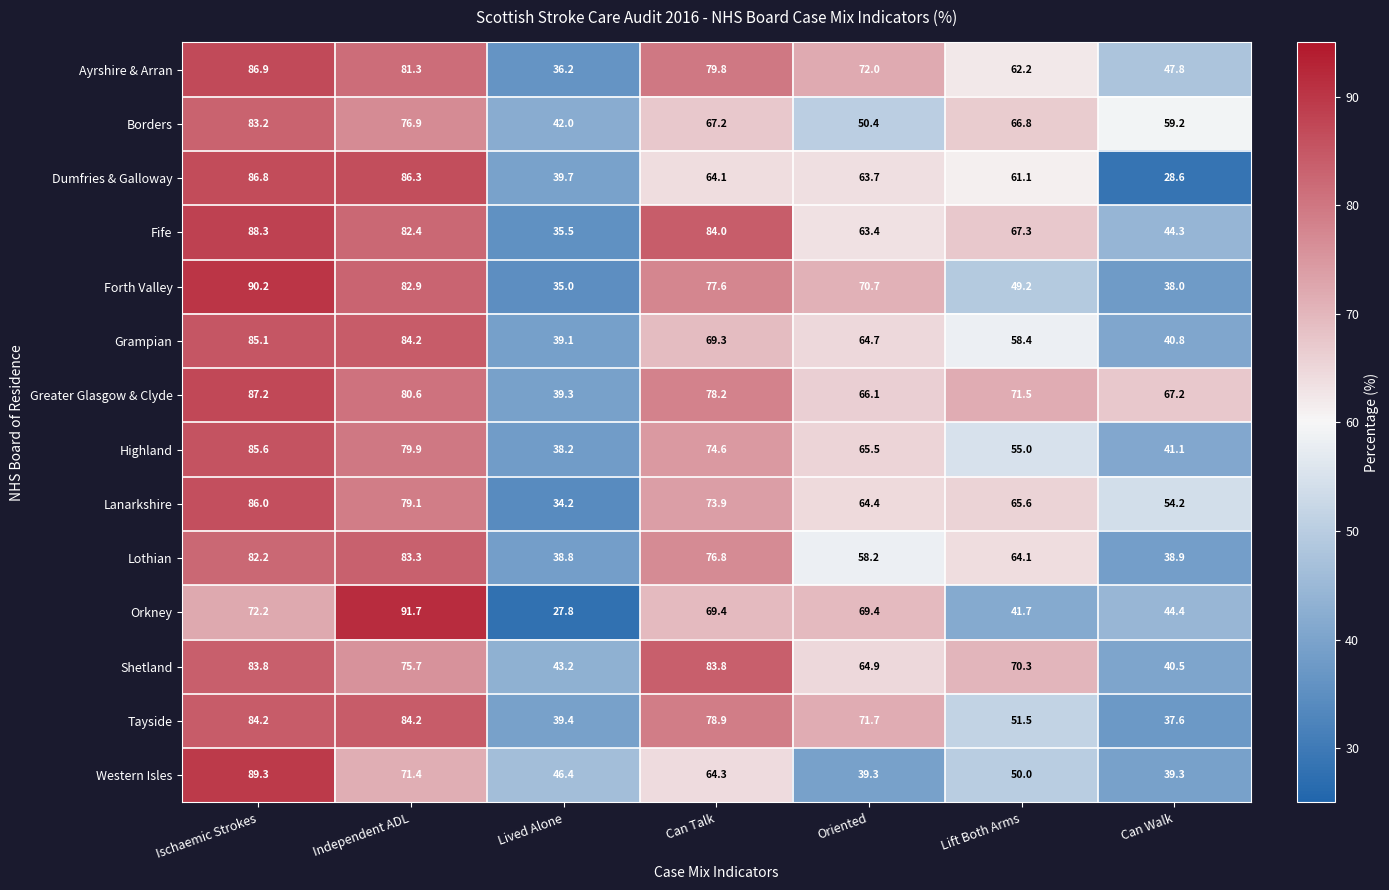

What is the minimum value shown in the chart?

27.8